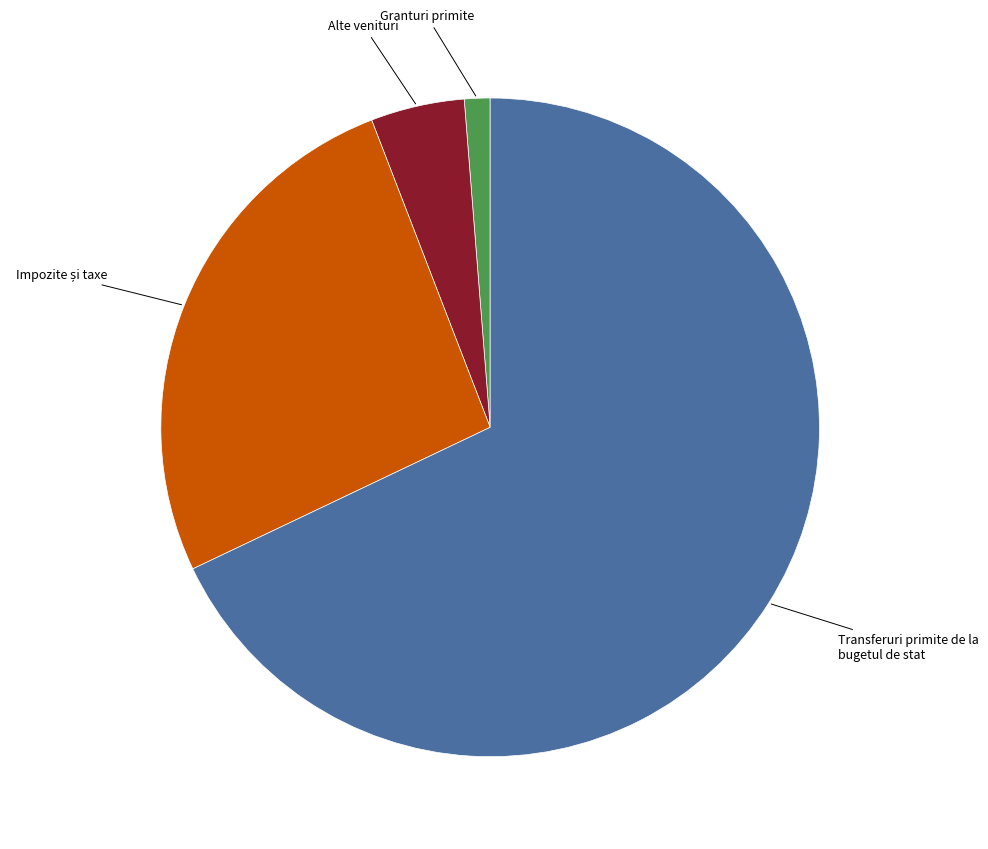

What is the majority slice?

Transferuri primite de la bugetul de stat